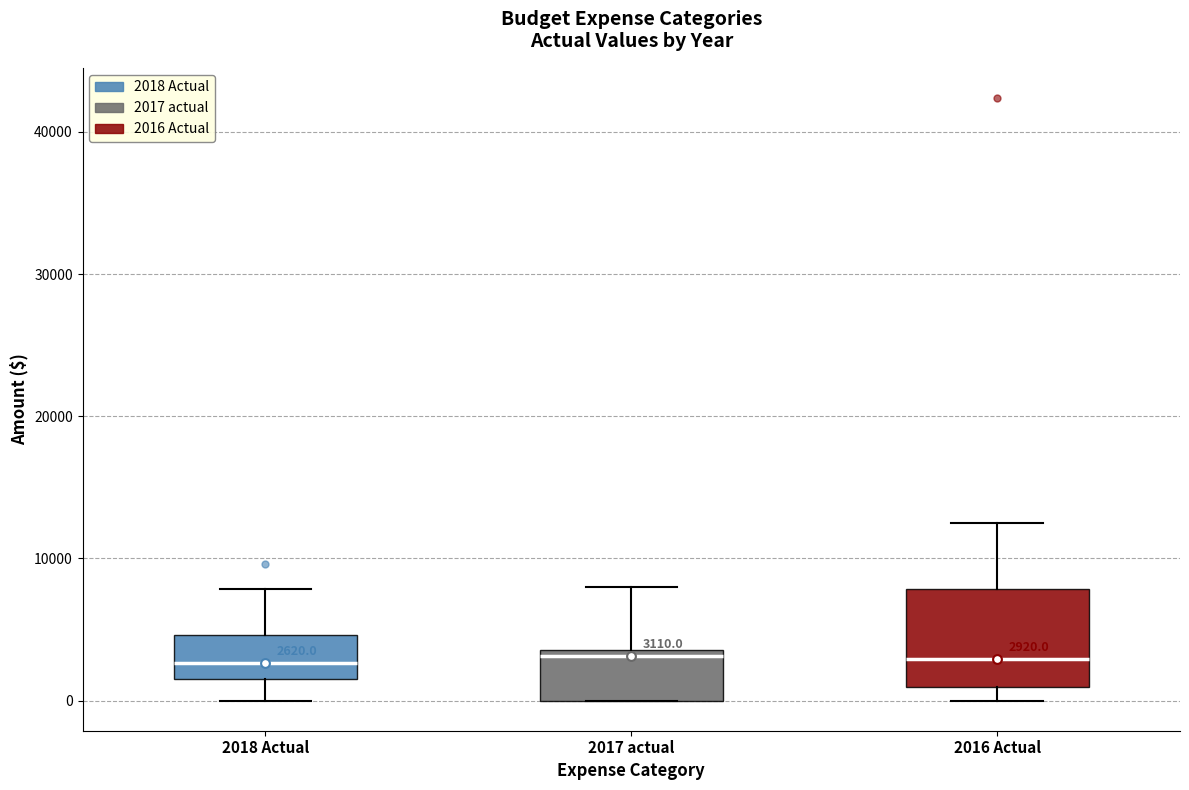

Which box is the tallest, from its lower edge to its upper edge?

2016 Actual